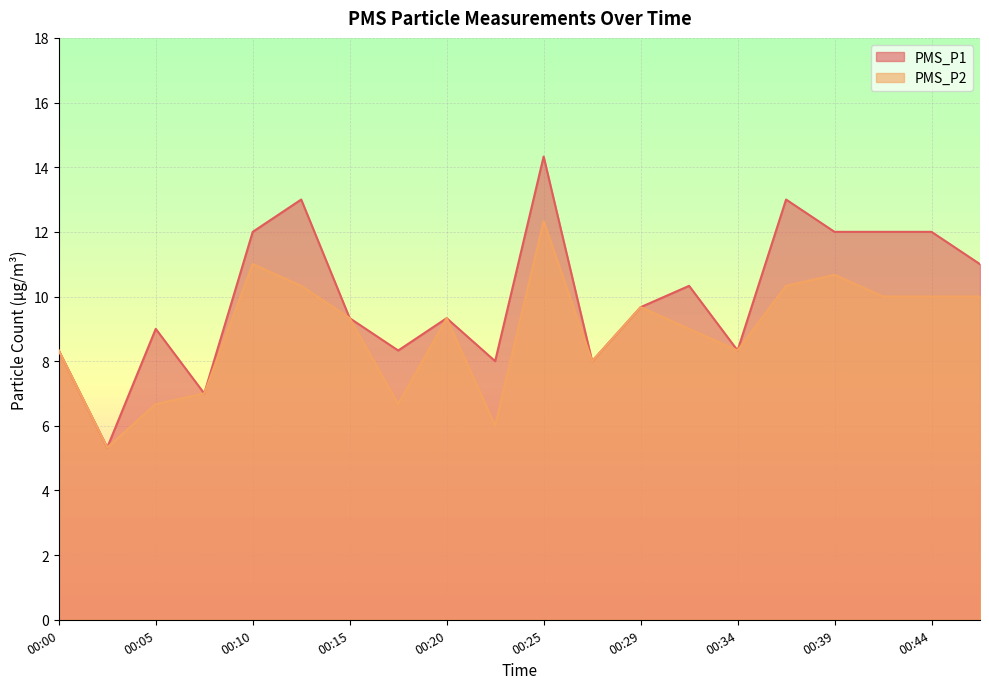

What is the greatest value displayed?

14.3